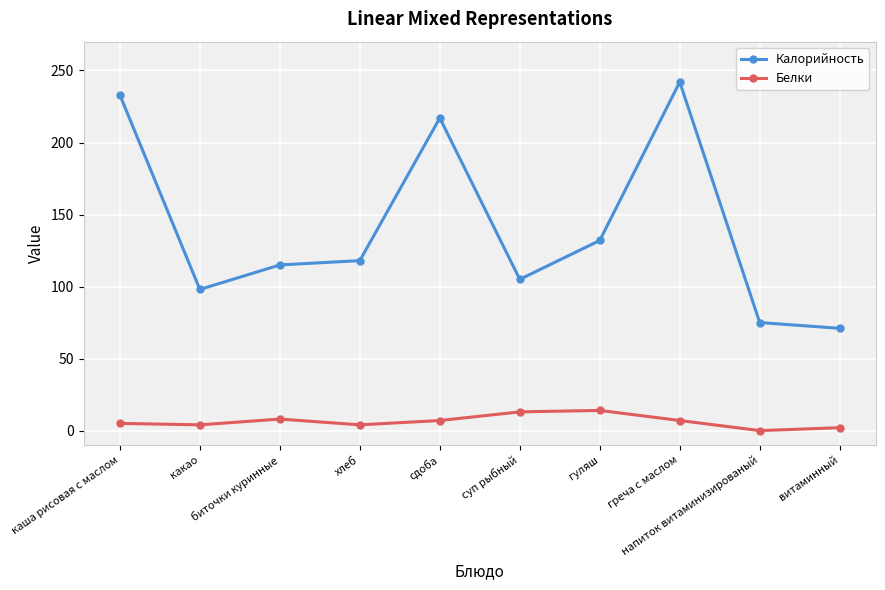

Rank the series by their maximum value, from highest to lowest.

Калорийность, Белки